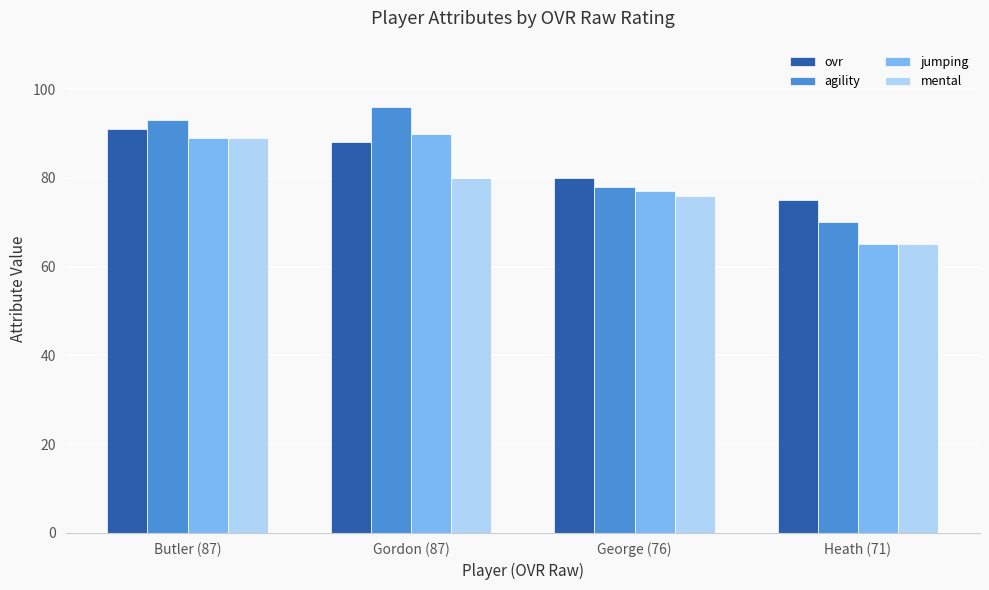

The ovr series shows 157 at Gordon (87). True or false?

False